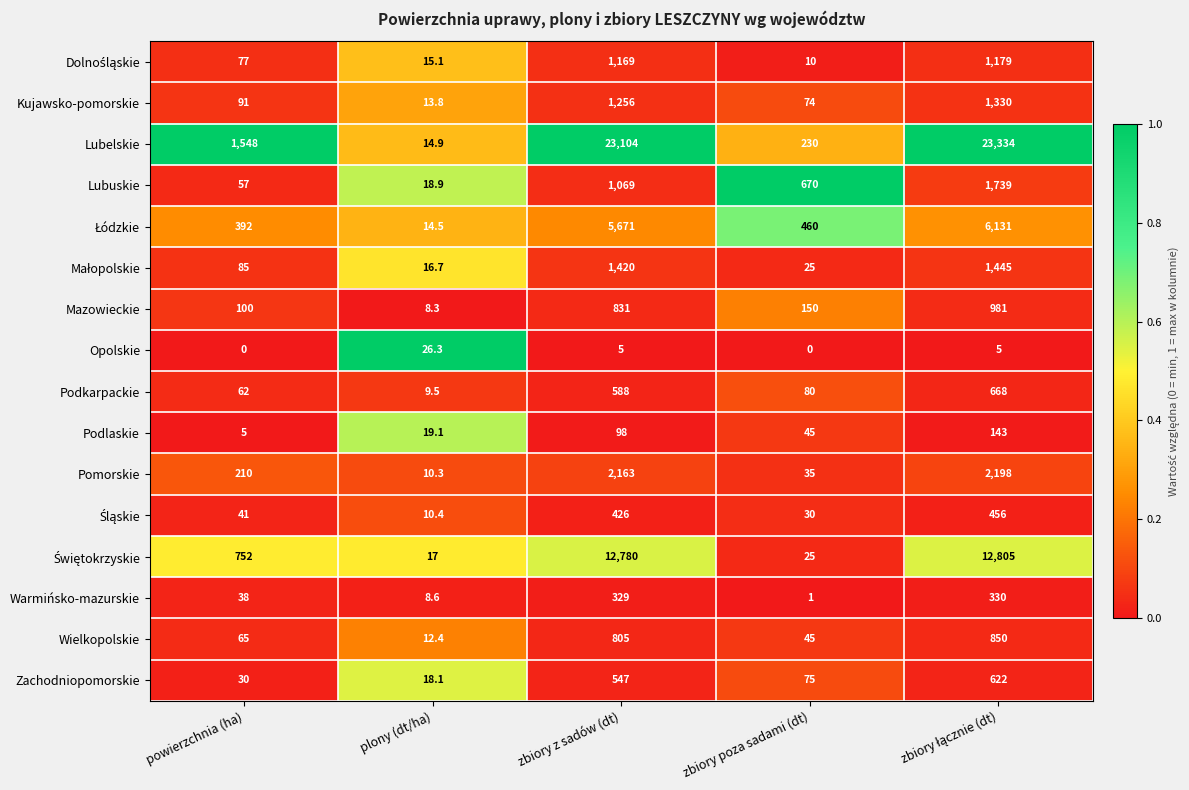

Read the Pomorskie value at zbiory z sadów (dt).

2163.0